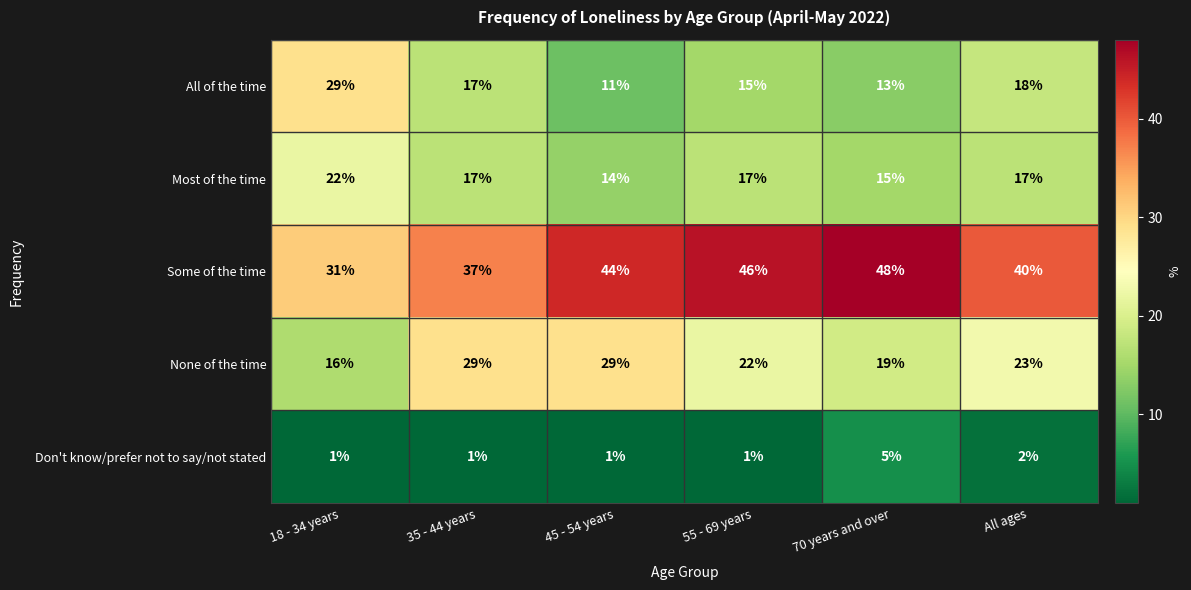

What is the difference between the second highest and second lowest values in the None of the time series?

10